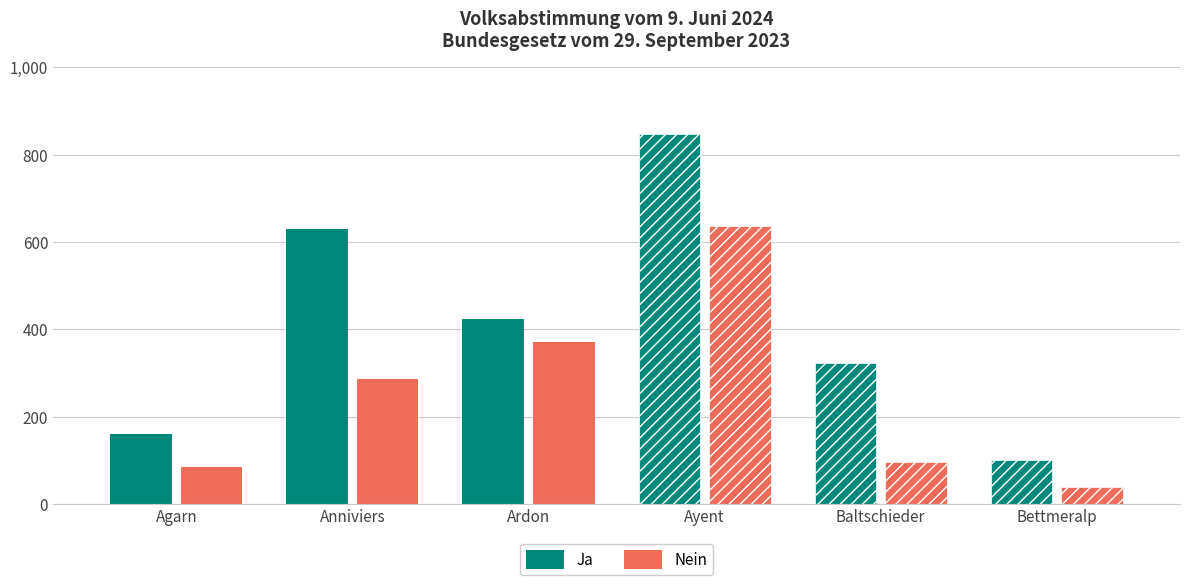

Which series has the widest spread of values?

Ja